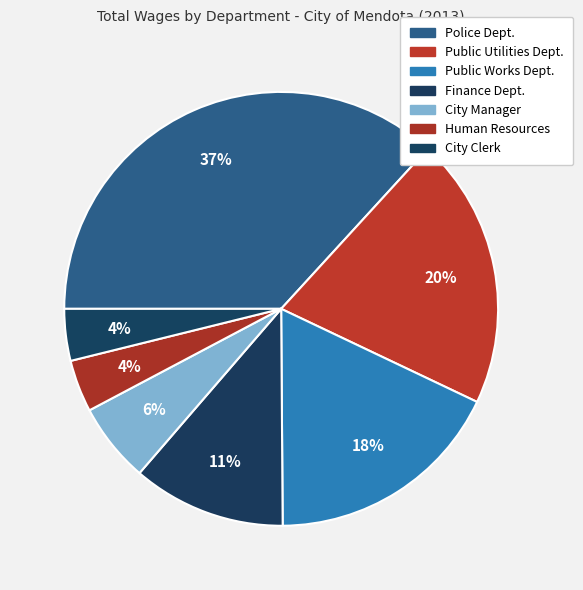

What is the smallest slice in the pie chart?

City Clerk